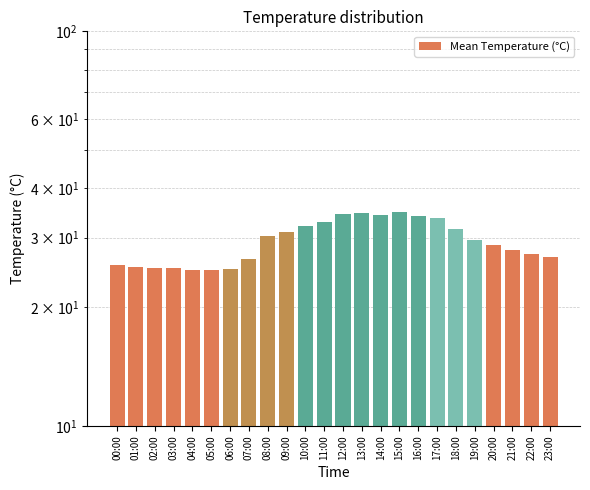

Reading left to right, transcribe all the data shown in this chart.

25.6	25.3	25.2	25.1	24.9	24.9	25.0	26.5	30.2	31.1	32.1	33.0	34.4	34.7	34.3	34.9	34.1	33.6	31.5	29.6	28.8	27.9	27.3	26.9